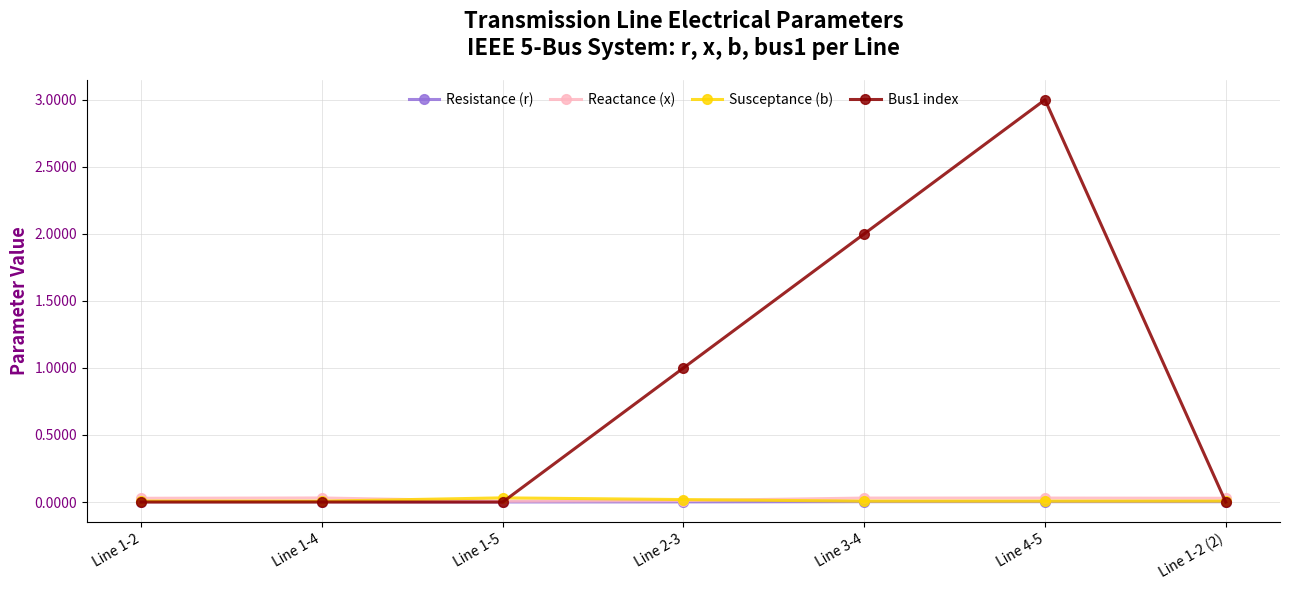

What position from the left is Line 1-4?

2